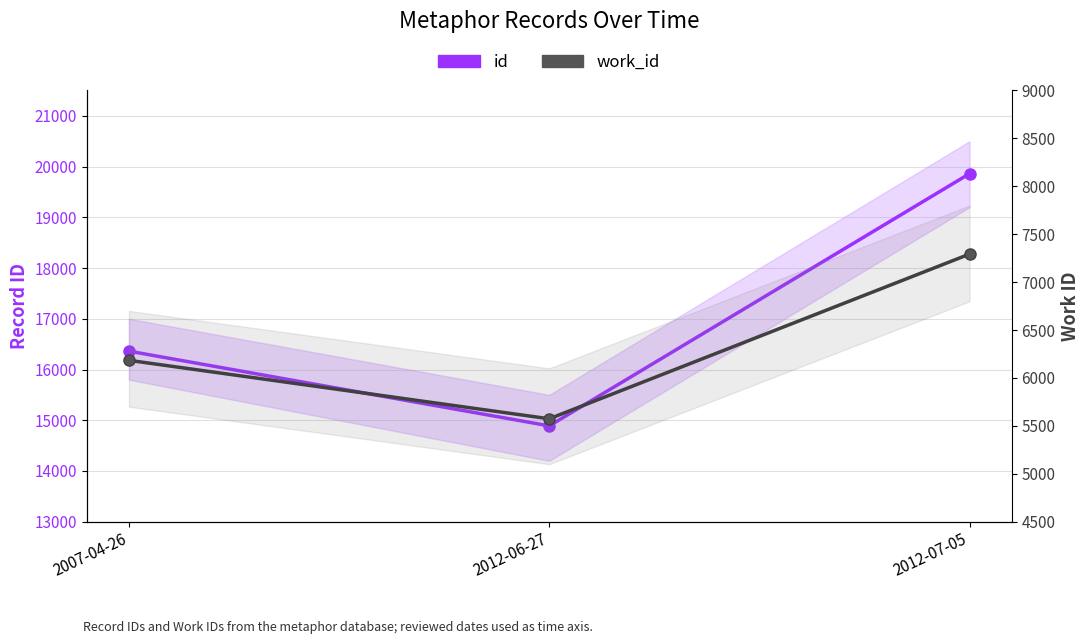

What is the lowest value of the work_id series?

5574